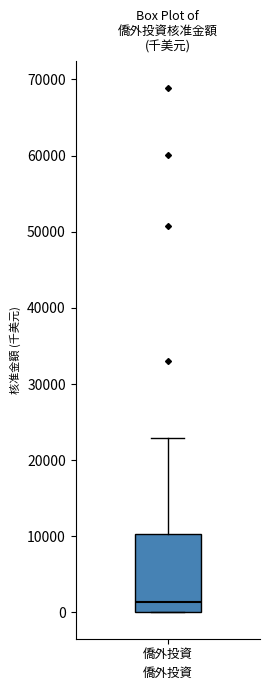

Read this box plot against the y-axis: the position of the median line, the range covered by the box, and the ends of both whiskers. The values are not printed on the chart, so give them approximately, as read against the axis.

median 1000, box 0 to 10000, whiskers 0 to 23000